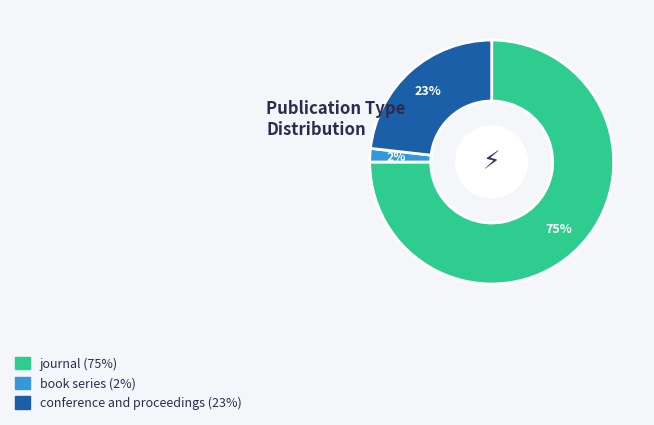

To the nearest percent, what is the combined percentage of journal and conference and proceedings?

98%